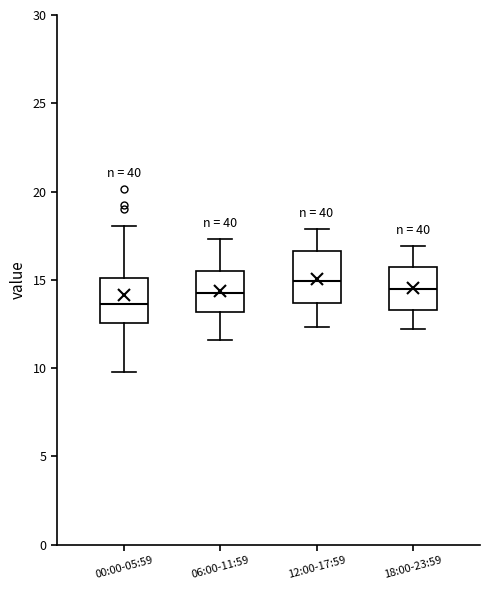

Which box's median line is the lowest?

00:00-05:59